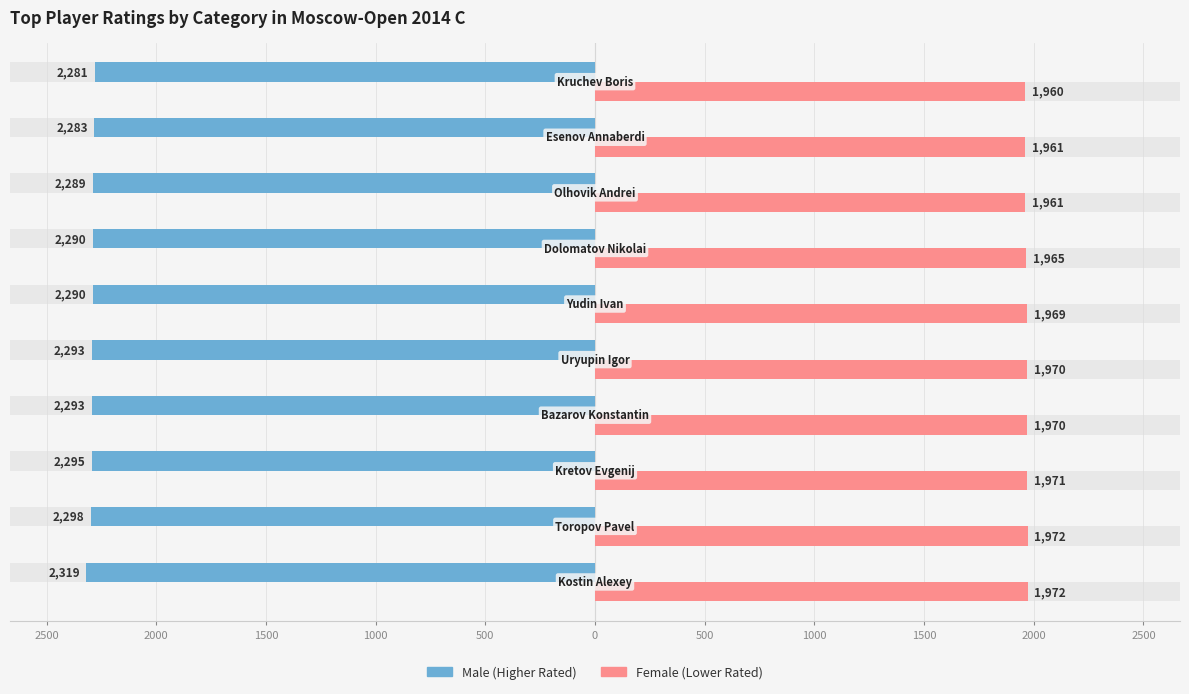

At 2500, list the series in order from smallest to largest.

Male, Female